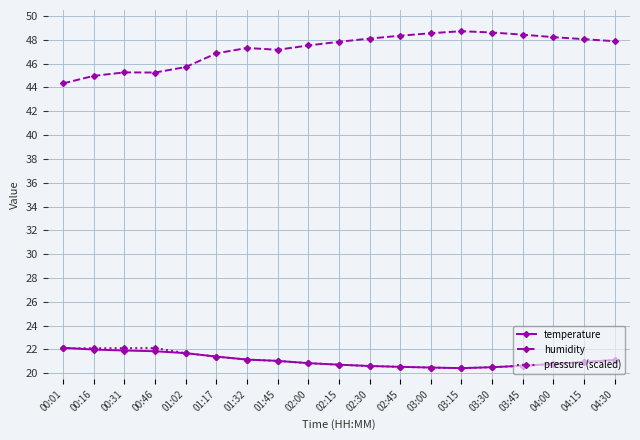

What is the difference between the highest and lowest values at 01:32?

26.2